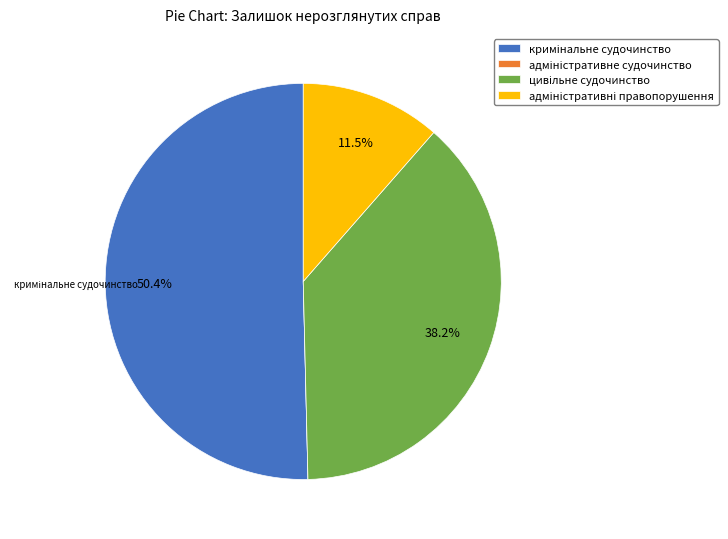

Is there a majority slice in this chart?

Yes